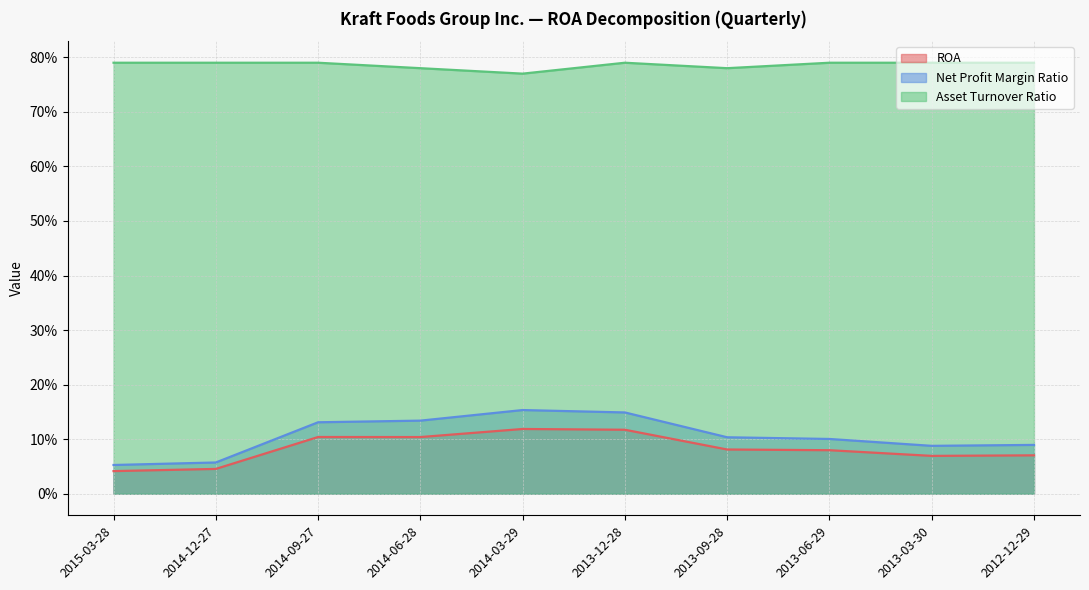

What is the value of the Net Profit Margin Ratio point at the 7th from the left?

0.1